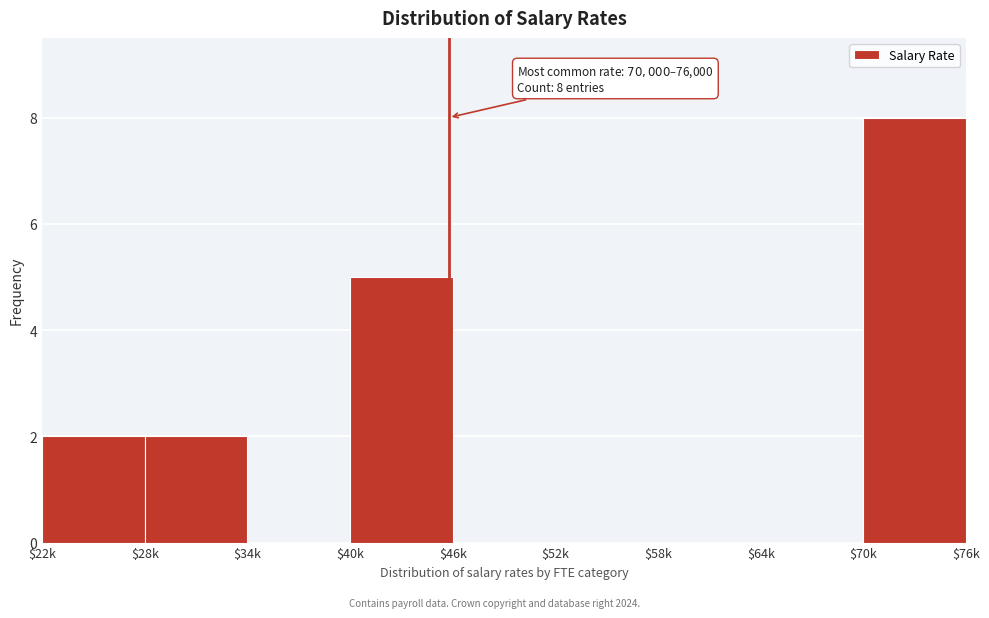

Where is the data nearest to the value 4?

$40k